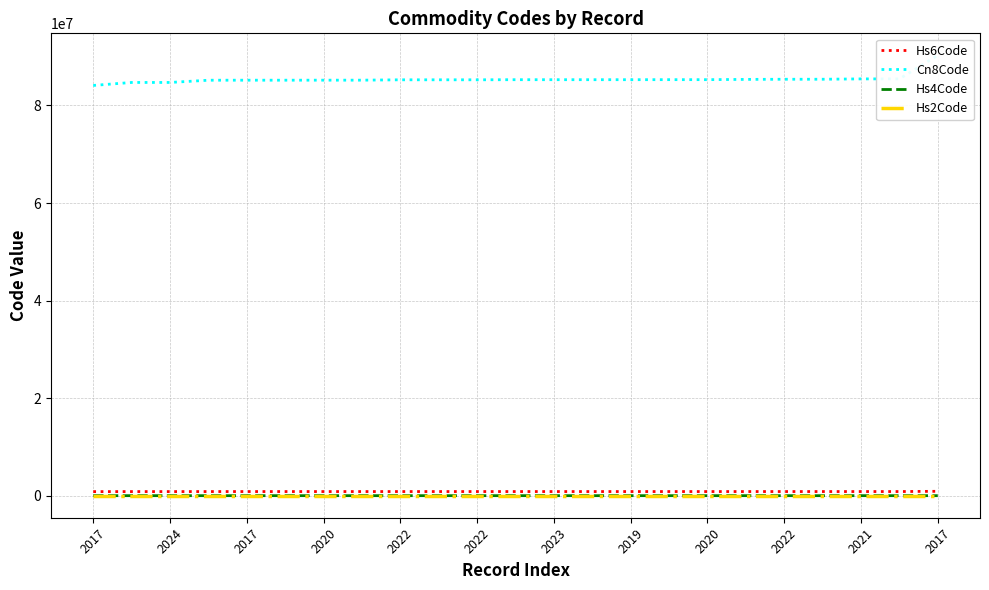

At which label does Cn8Code first exceed 85279200?

2019